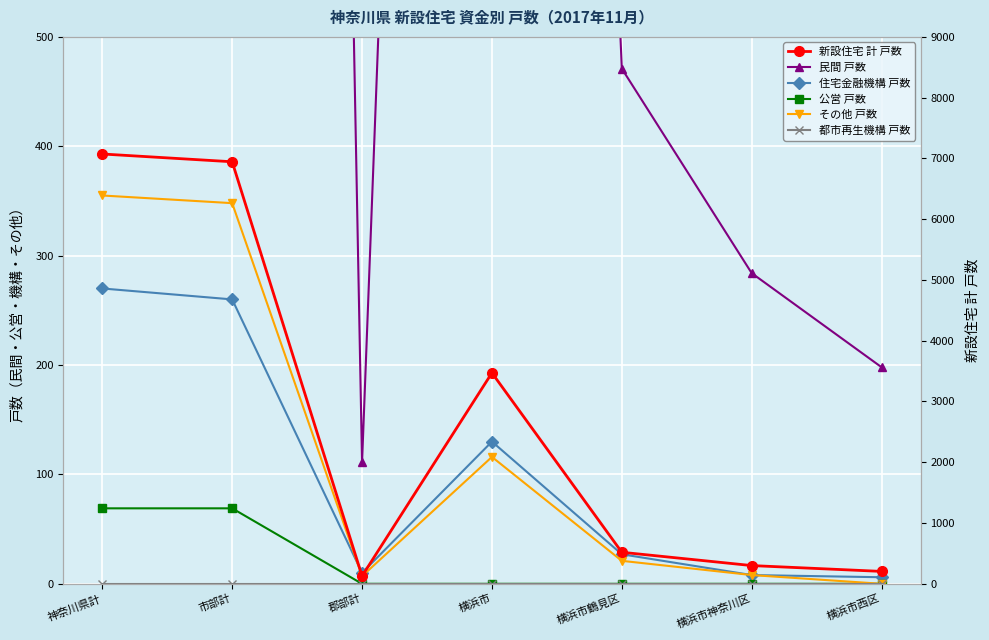

Reading left to right, what are all the values shown in this chart?

民間 戸数: 神奈川県計=6379	市部計=6268	郡部計=111	横浜市=3225	横浜市鶴見区=471	横浜市神奈川区=284	横浜市西区=198
住宅金融機構 戸数: 神奈川県計=270	市部計=260	郡部計=10	横浜市=130	横浜市鶴見区=27	横浜市神奈川区=8	横浜市西区=6
公営 戸数: 神奈川県計=69	市部計=69	郡部計=0	横浜市=0	横浜市鶴見区=0	横浜市神奈川区=0	横浜市西区=0
その他 戸数: 神奈川県計=355	市部計=348	郡部計=7	横浜市=116	横浜市鶴見区=21	横浜市神奈川区=8	横浜市西区=0
都市再生機構 戸数: 神奈川県計=0	市部計=0	郡部計=0	横浜市=0	横浜市鶴見区=0	横浜市神奈川区=0	横浜市西区=0
新設住宅 計 戸数: 神奈川県計=7073	市部計=6945	郡部計=128	横浜市=3471	横浜市鶴見区=519	横浜市神奈川区=300	横浜市西区=204